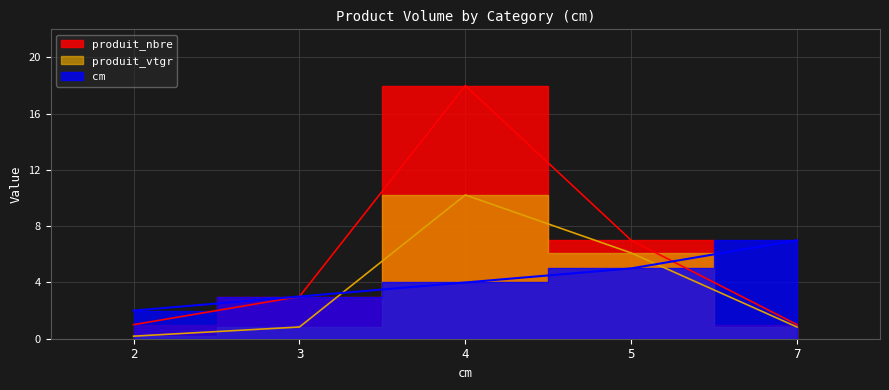

What is the highest value of the produit_nbre series?

18.0